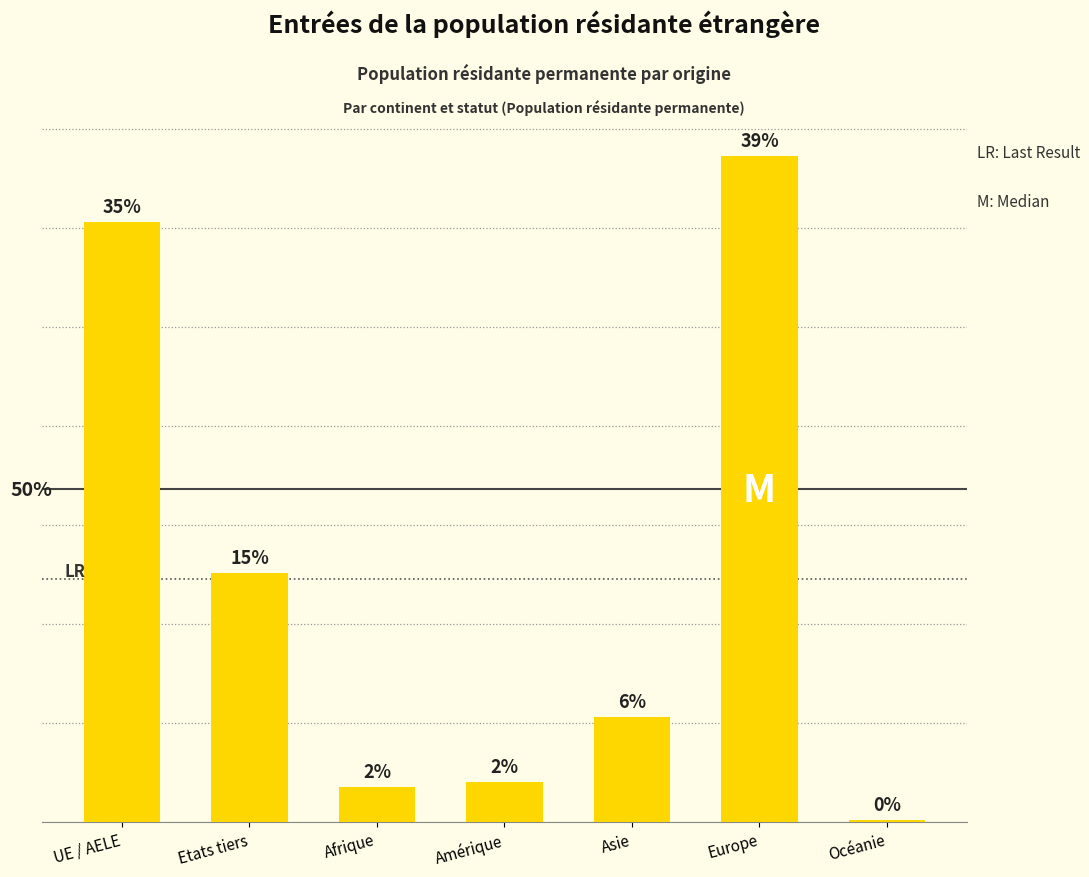

Rank the categories by value from lowest to highest.

Océanie, Afrique, Amérique, Asie, Etats tiers, UE / AELE, Europe